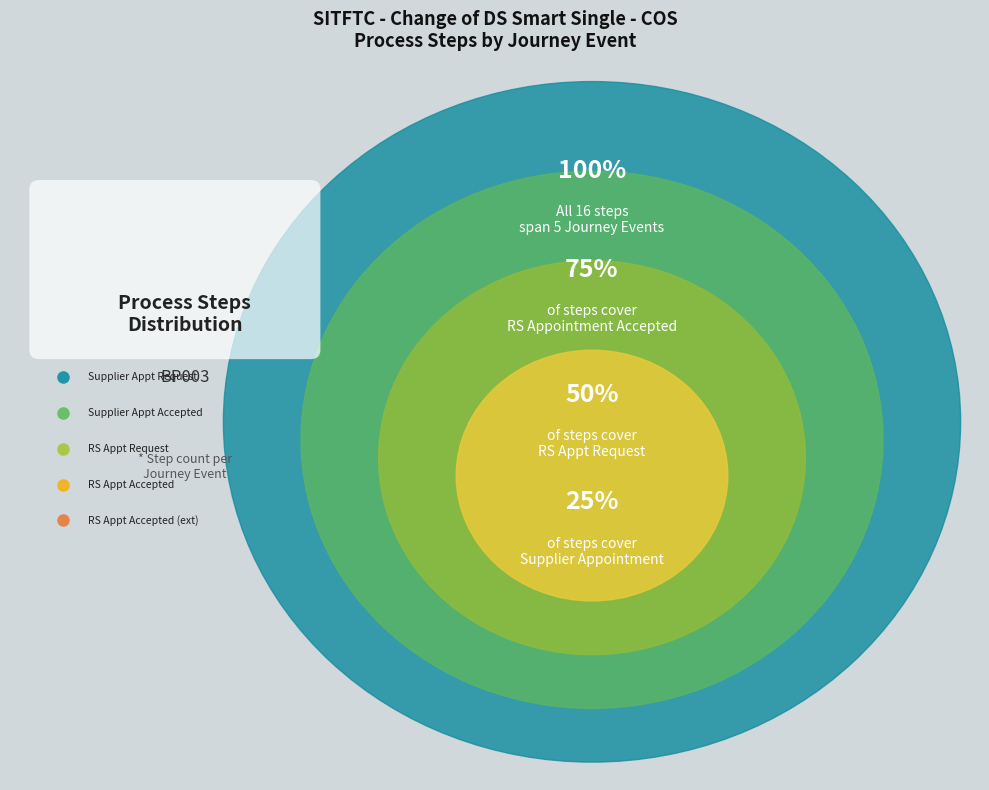

Between Supplier Appointment Request and RS Appointment Request, which is larger?

RS Appointment Request